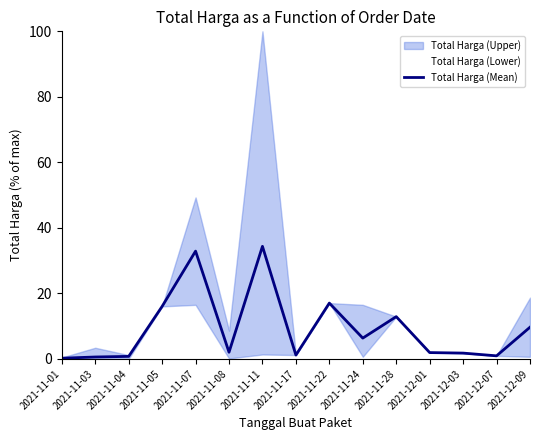

Reading right to left, what are all the values shown in this chart?

9.7	0.9	1.8	1.9	12.9	6.4	17.0	1.2	34.4	2.0	32.9	16.0	0.8	0.6	0.2